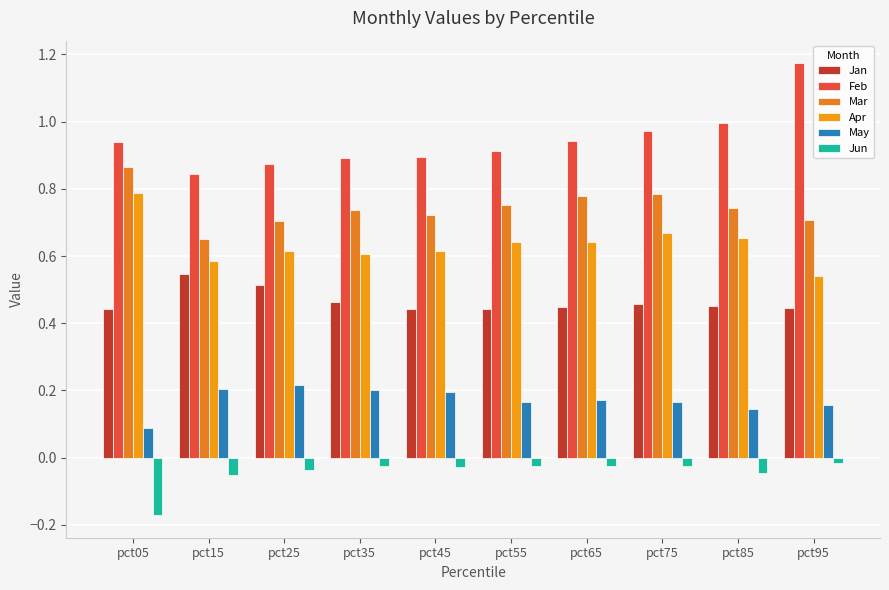

What is the sum of the Mar values at pct95 and pct55?

1.5